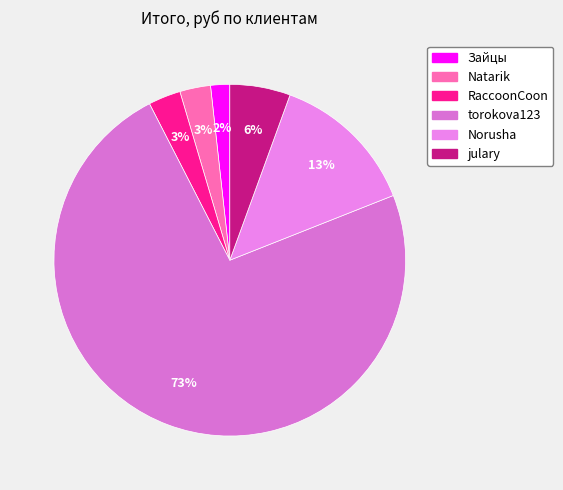

What is the change in value from RaccoonCoon to julary?

+277.5